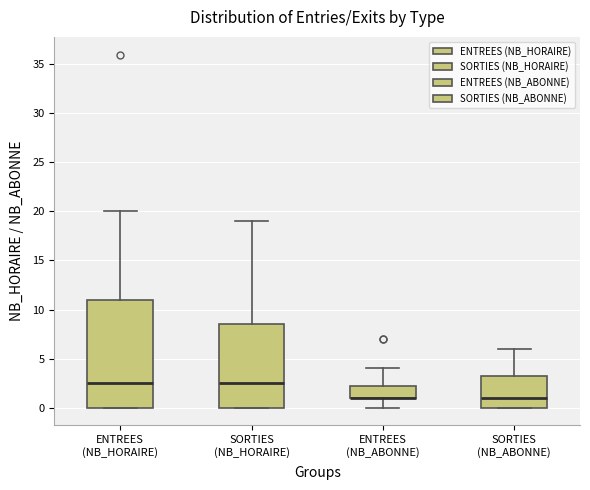

Reading left to right, transcribe this box plot: for each box, give where its median line is, the range the box spans, and where its two whiskers end, as read against the y-axis. The values are not printed on the chart, so give them approximately, as read against the axis.

ENTREES (NB_HORAIRE): median 2.5, box 0.0 to 11.0, whiskers 0.0 to 20.0
SORTIES (NB_HORAIRE): median 2.5, box 0.0 to 8.5, whiskers 0.0 to 19.0
ENTREES (NB_ABONNE): median 1.0 (drawn on the box's lower edge), box 1.0 to 2.5, whiskers 0.0 to 4.0
SORTIES (NB_ABONNE): median 1.0, box 0.0 to 3.5, whiskers 0.0 to 6.0